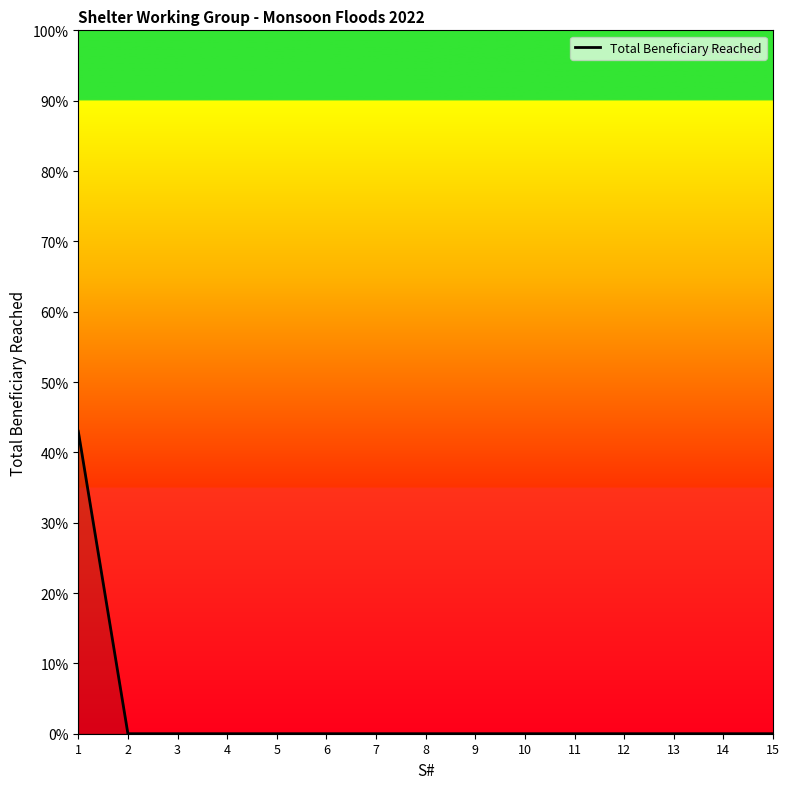

The value at 7 is 0. True or false?

True